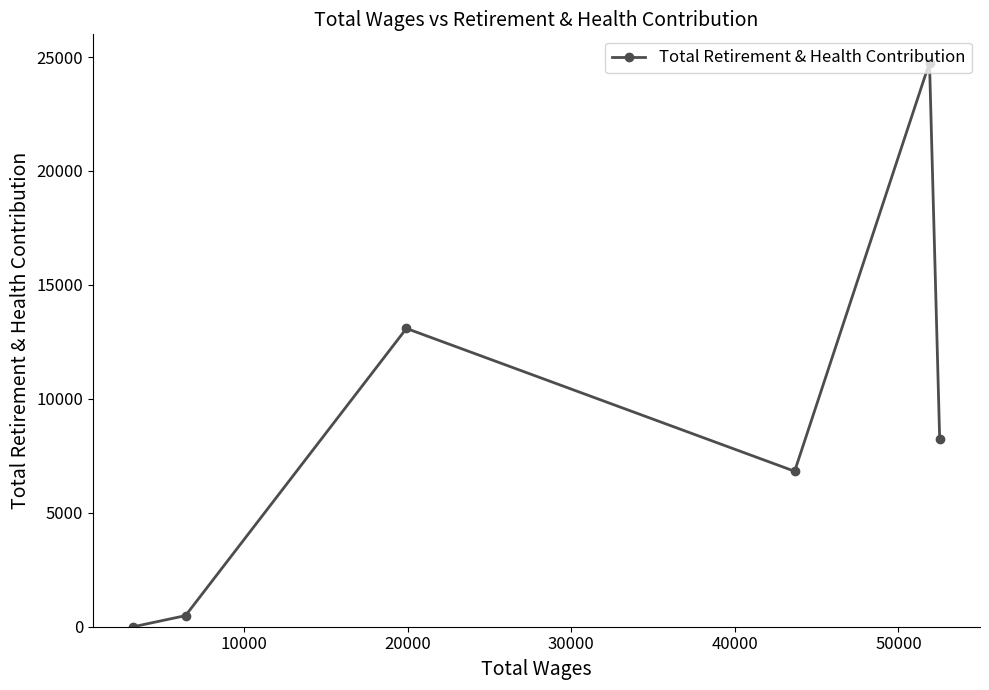

What is the difference between the maximum and minimum values?

24759